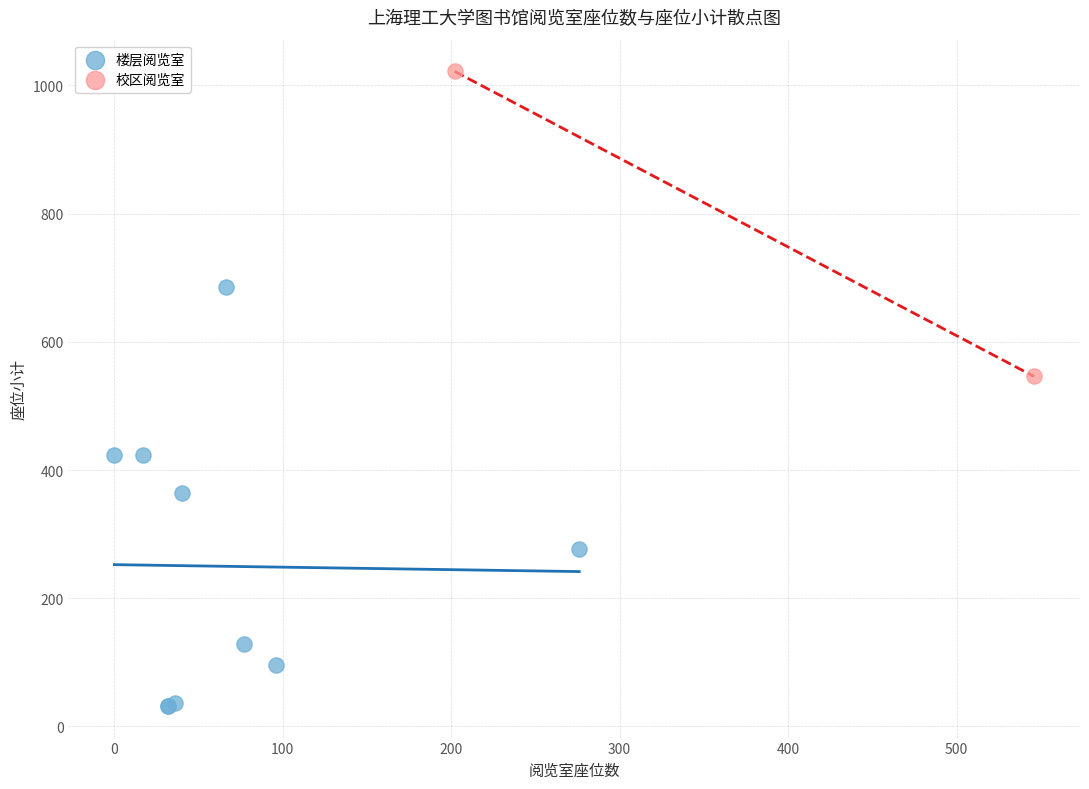

Which series contains the lowest Y value?

楼层阅览室